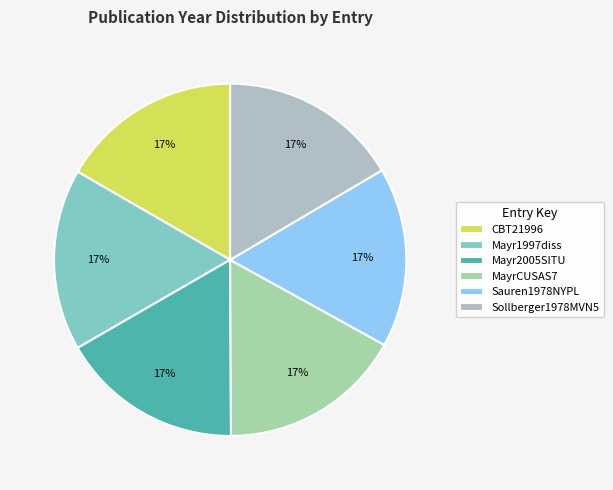

To the nearest percent, what is the combined percentage of Sollberger1978MVN5 and Sauren1978NYPL?

33%